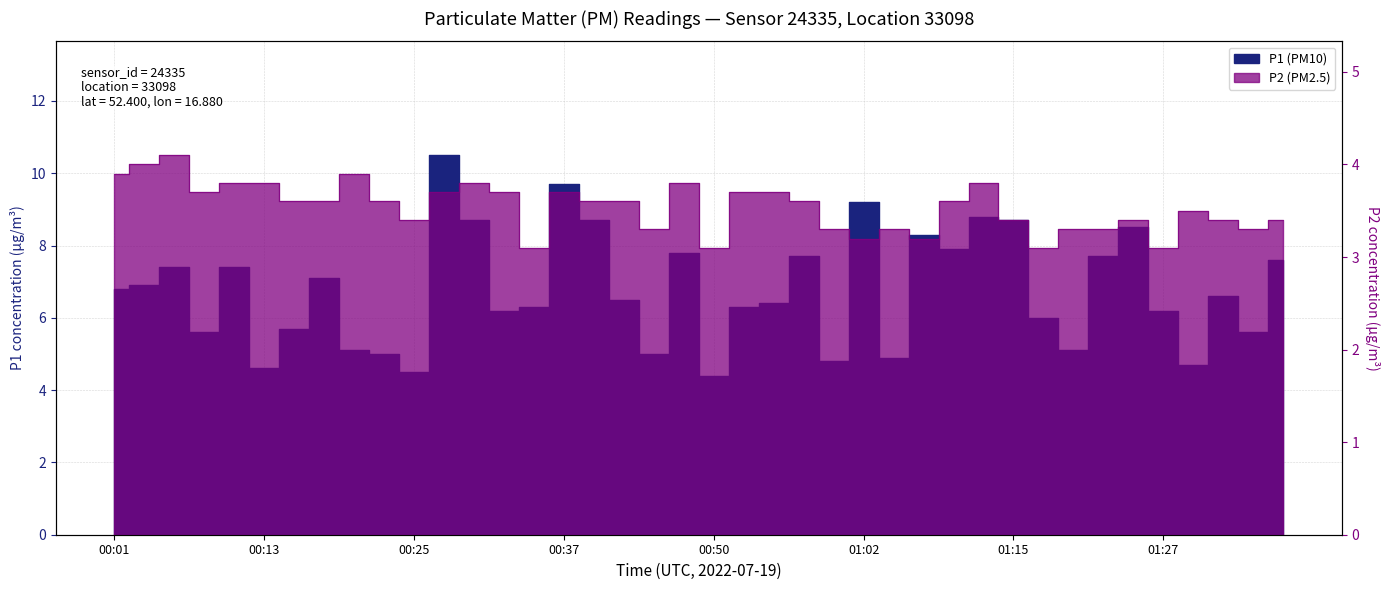

Rank the categories by P2 (PM2.5) value from highest to lowest.

00:06, 00:03, 00:01, 00:20, 00:10, 00:13, 00:30, 00:47, 01:12, 00:08, 00:28, 00:32, 00:37, 00:52, 00:55, 00:15, 00:18, 00:23, 00:40, 00:42, 00:57, 01:10, 01:29, 00:25, 01:15, 01:24, 01:32, 01:37, 00:45, 01:00, 01:05, 01:19, 01:22, 01:34, 01:02, 01:07, 00:35, 00:50, 01:17, 01:27